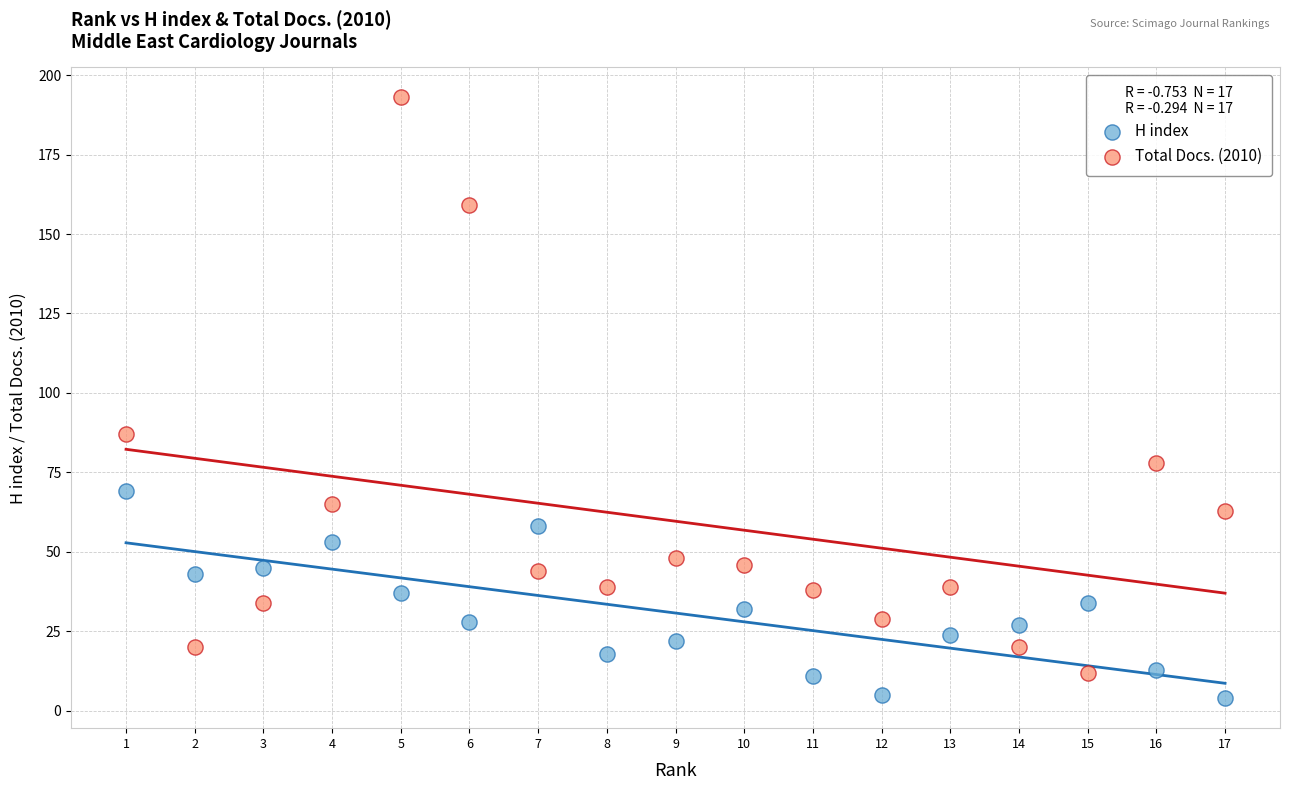

Across all data points, what is the range of Y values (max minus min)?

189